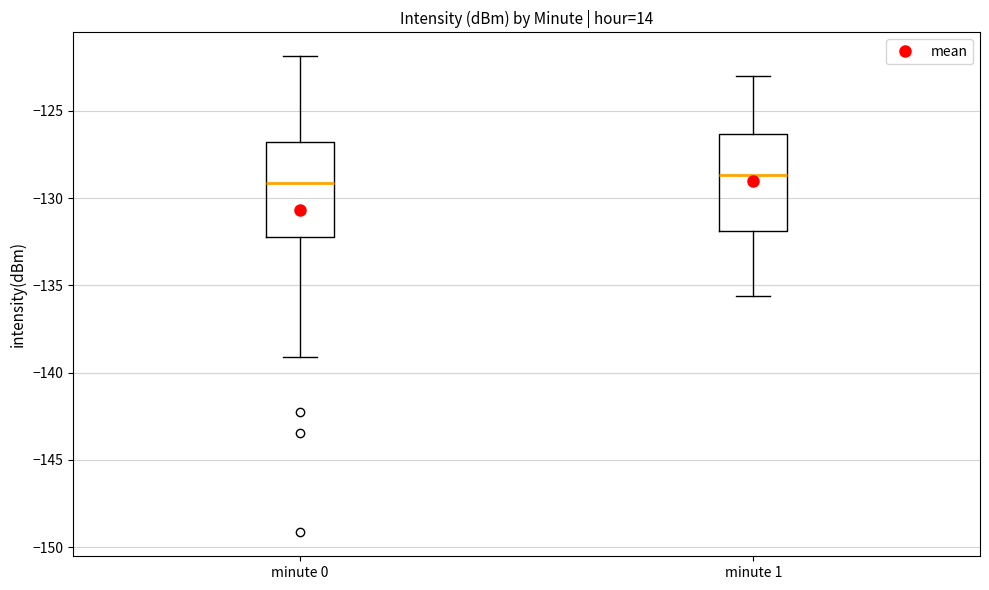

Reading left to right, transcribe this box plot: for each box, give where its median line is, the range the box spans, and where its two whiskers end, as read against the y-axis. The values are not printed on the chart, so give them approximately, as read against the axis.

minute 0: median -129.0, box -132.0 to -127.0, whiskers -139.0 to -122.0
minute 1: median -128.5, box -132.0 to -126.5, whiskers -135.5 to -123.0